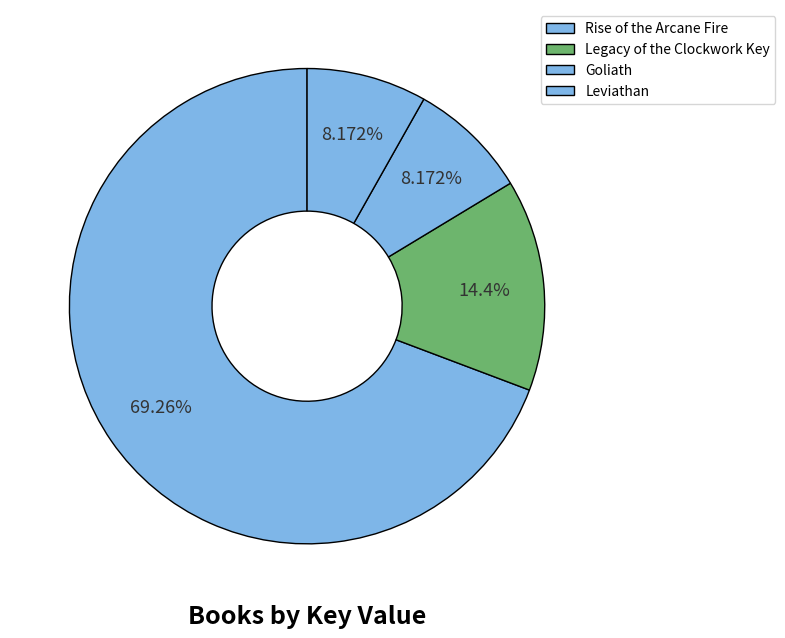

How many segments does this pie chart have?

4